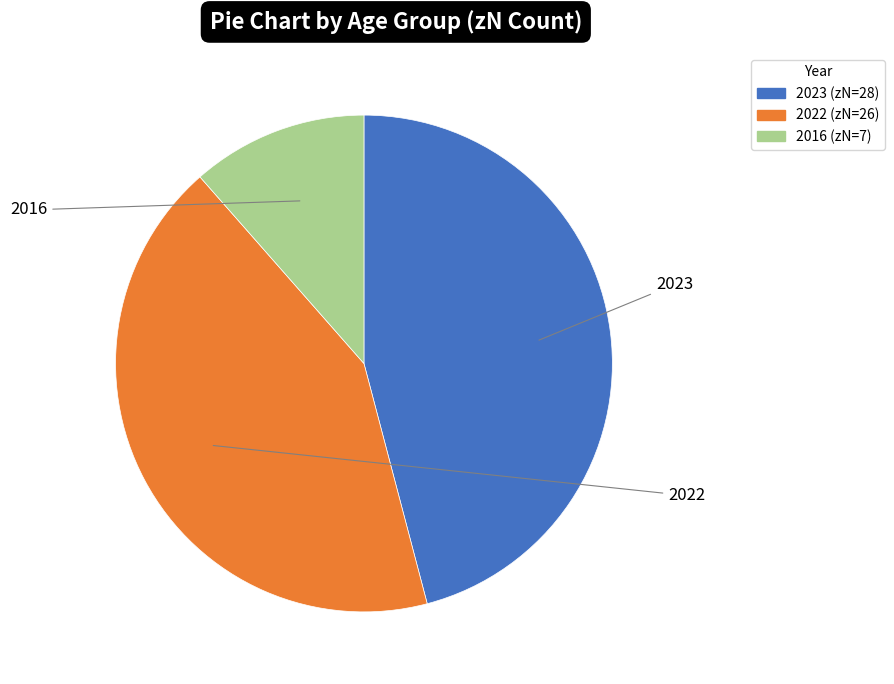

Is the sum of 2022 and 2023 greater than half?

Yes